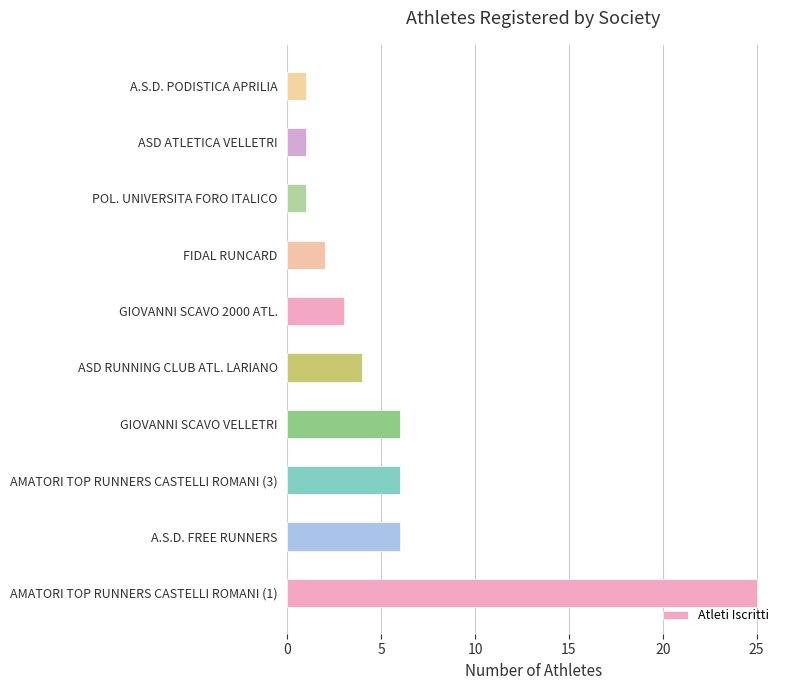

Reading bottom to top, what are all the values shown in this chart?

AMATORI TOP RUNNERS CASTELLI ROMANI (1)=25	A.S.D. FREE RUNNERS=6	AMATORI TOP RUNNERS CASTELLI ROMANI (3)=6	GIOVANNI SCAVO VELLETRI=6	ASD RUNNING CLUB ATL. LARIANO=4	GIOVANNI SCAVO 2000 ATL.=3	FIDAL RUNCARD=2	POL. UNIVERSITA FORO ITALICO=1	ASD ATLETICA VELLETRI=1	A.S.D. PODISTICA APRILIA=1